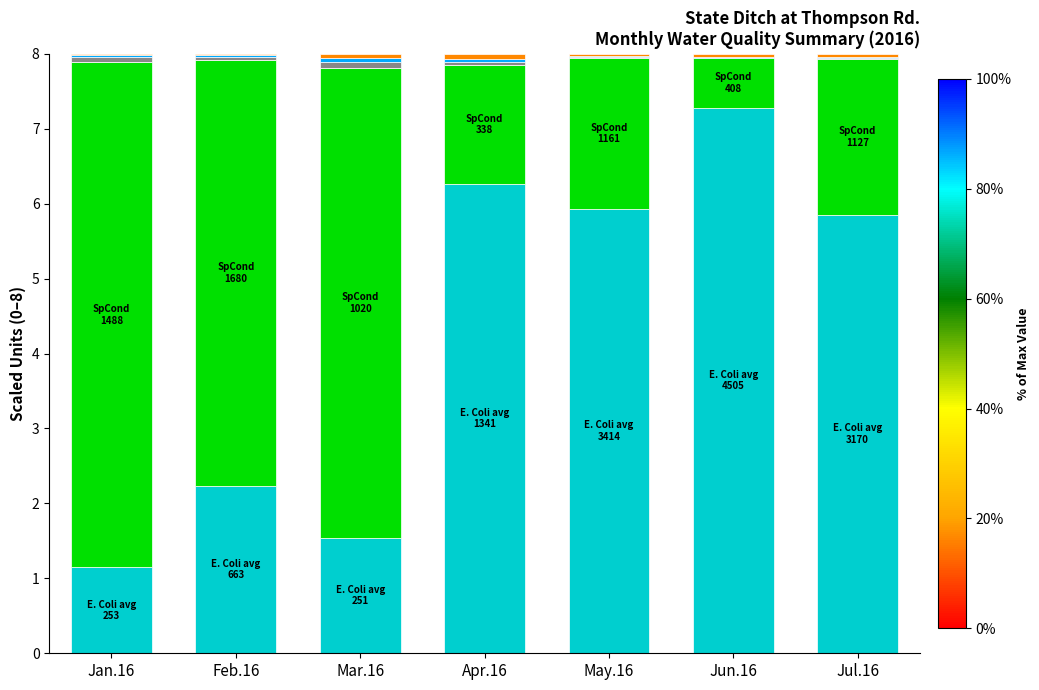

How many distinct data groups are displayed?

6